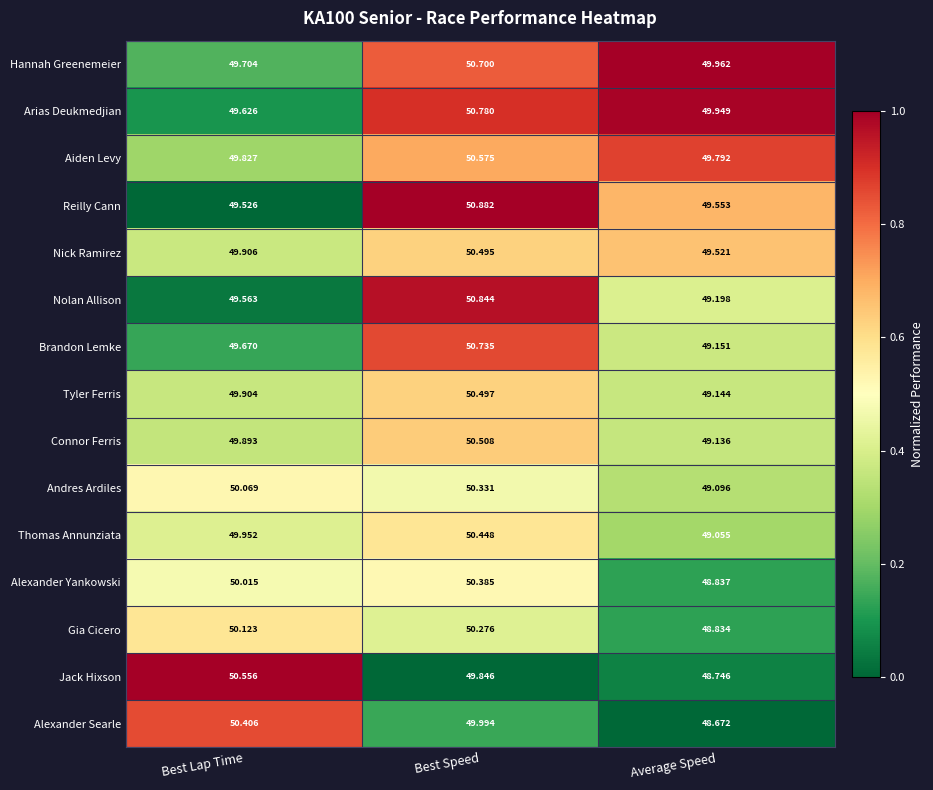

Between Best Lap Time and Average Speed, which series saw the biggest shift?

Jack Hixson